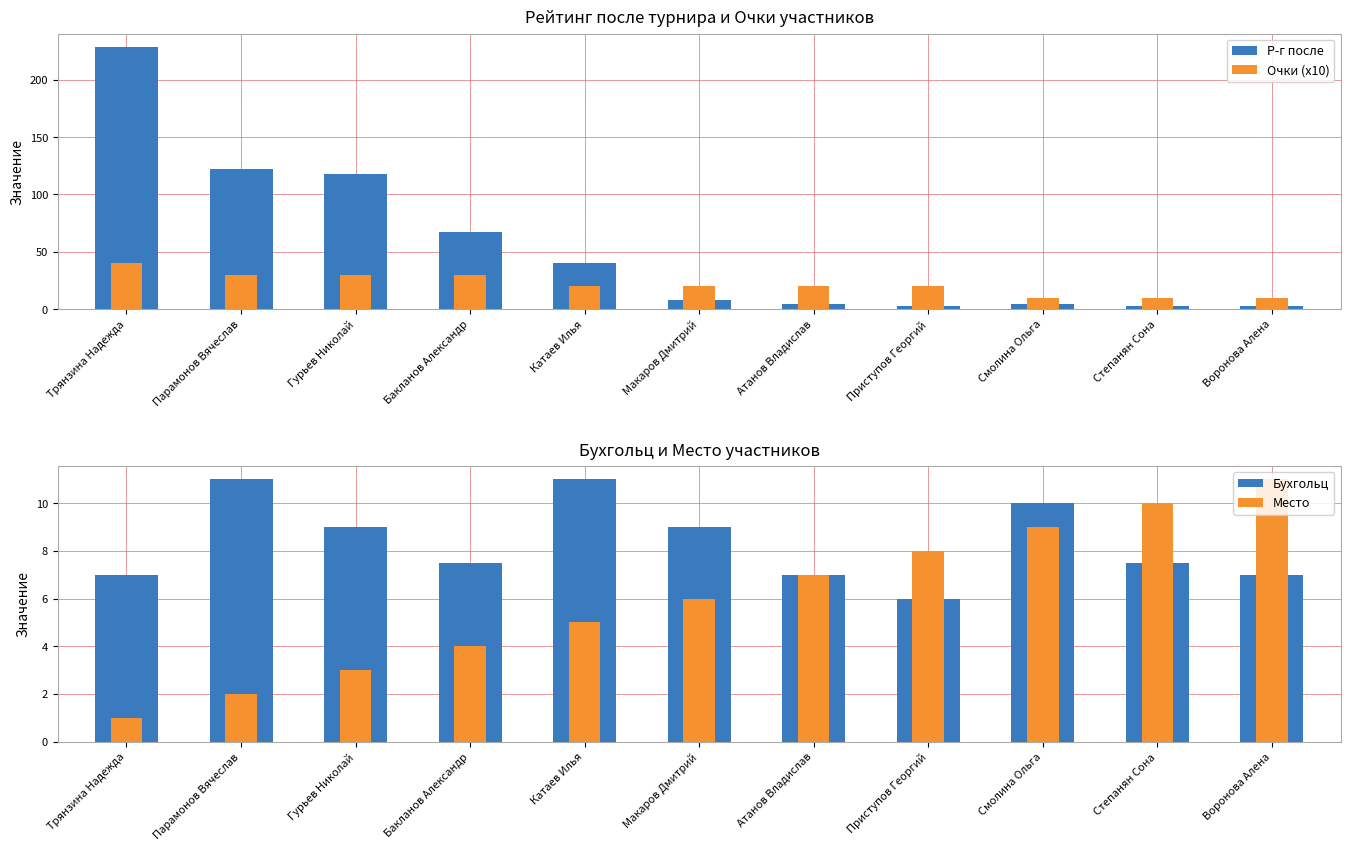

Are the bars horizontal?

No